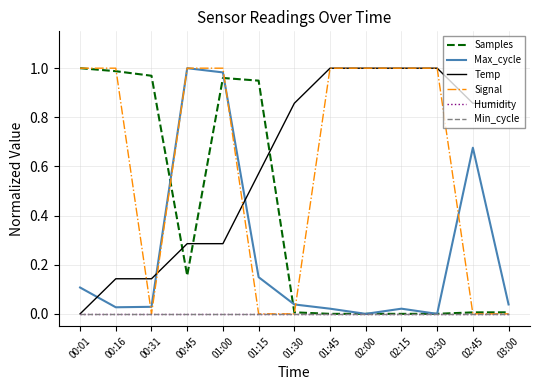

Does the chart have visible grid lines?

Yes